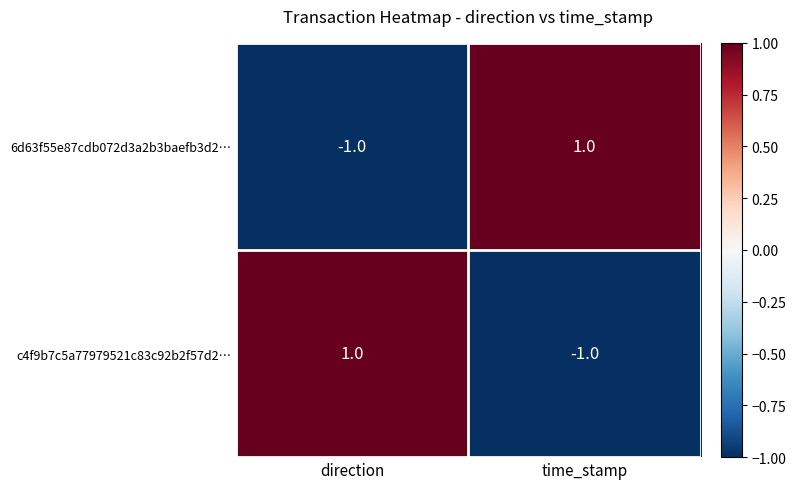

At direction, list the series in order from largest to smallest.

c4f9b7c5a77979521c83c92b2f57d2…, 6d63f55e87cdb072d3a2b3baefb3d2…